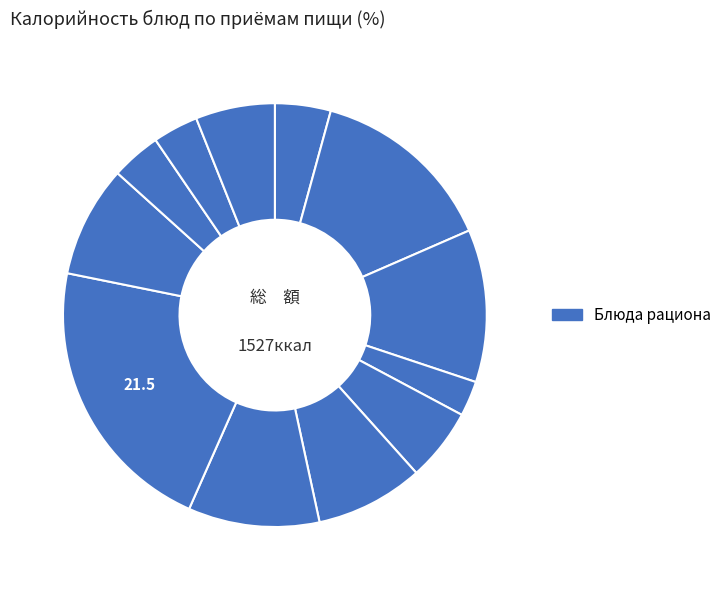

What is the smallest slice in the pie chart?

Чай с сахаром